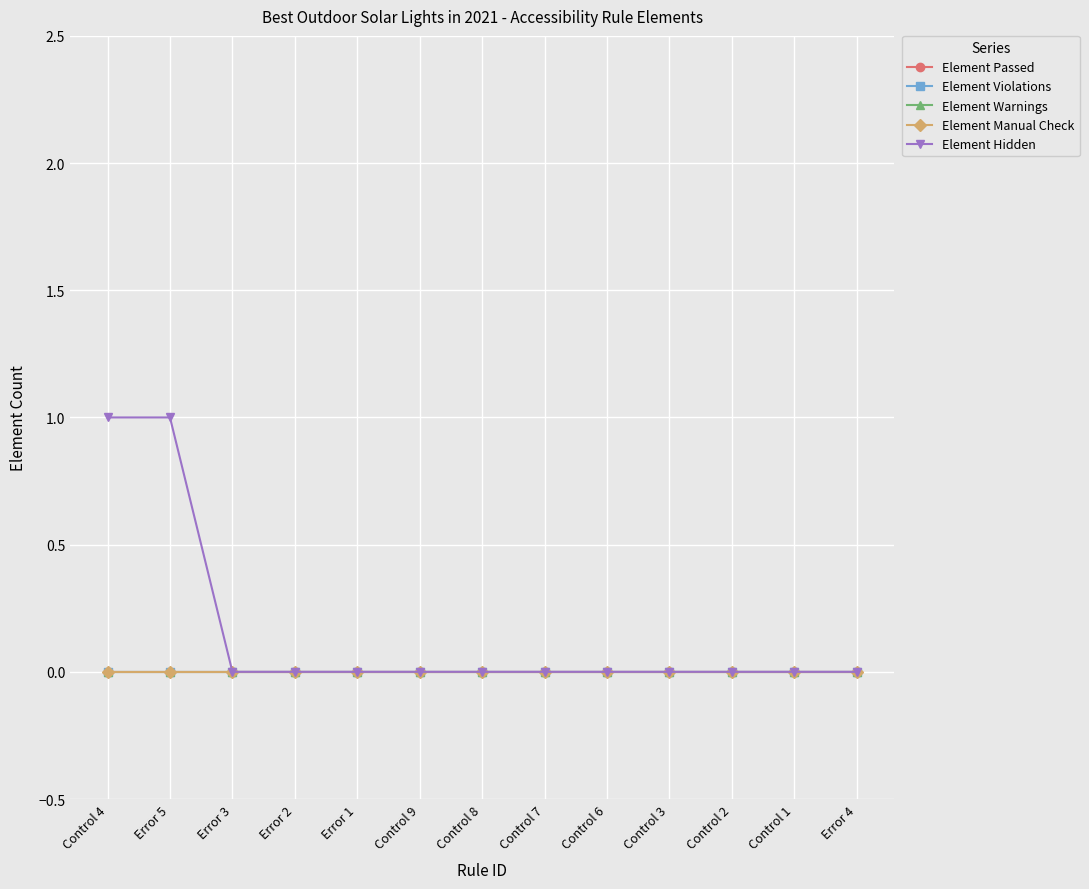

Does the chart have visible grid lines?

Yes